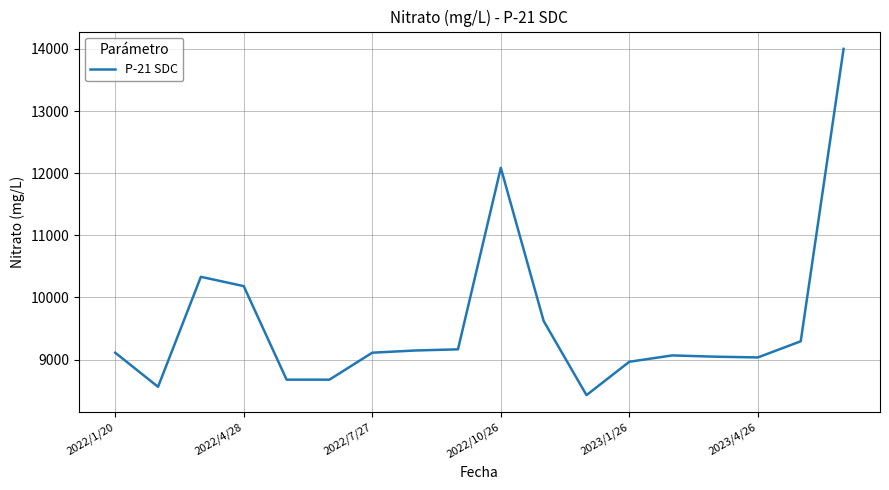

What is the maximum value shown in the chart?

14000.4